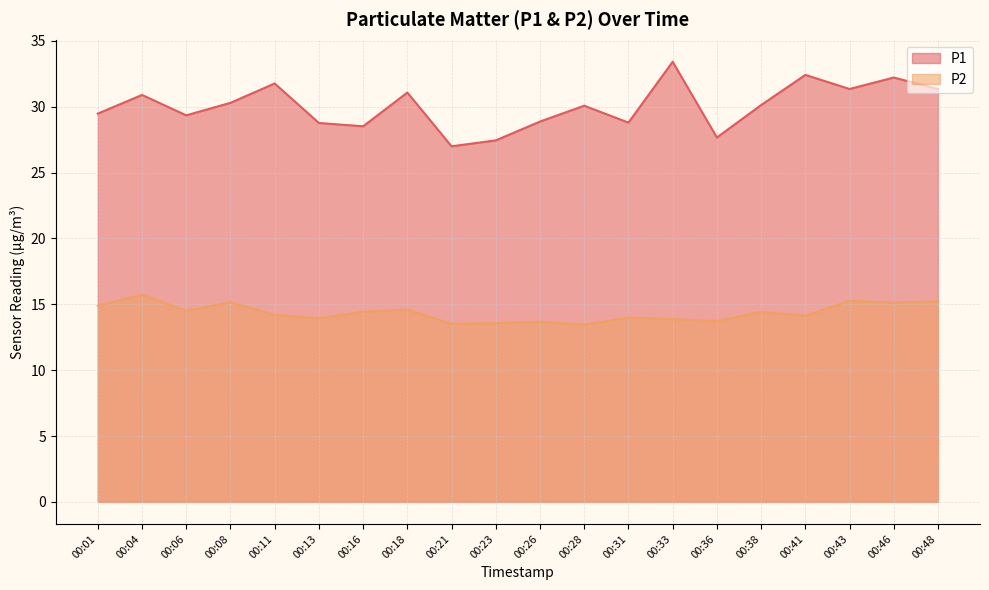

Which has a higher value, 00:41 or 00:43?

00:41